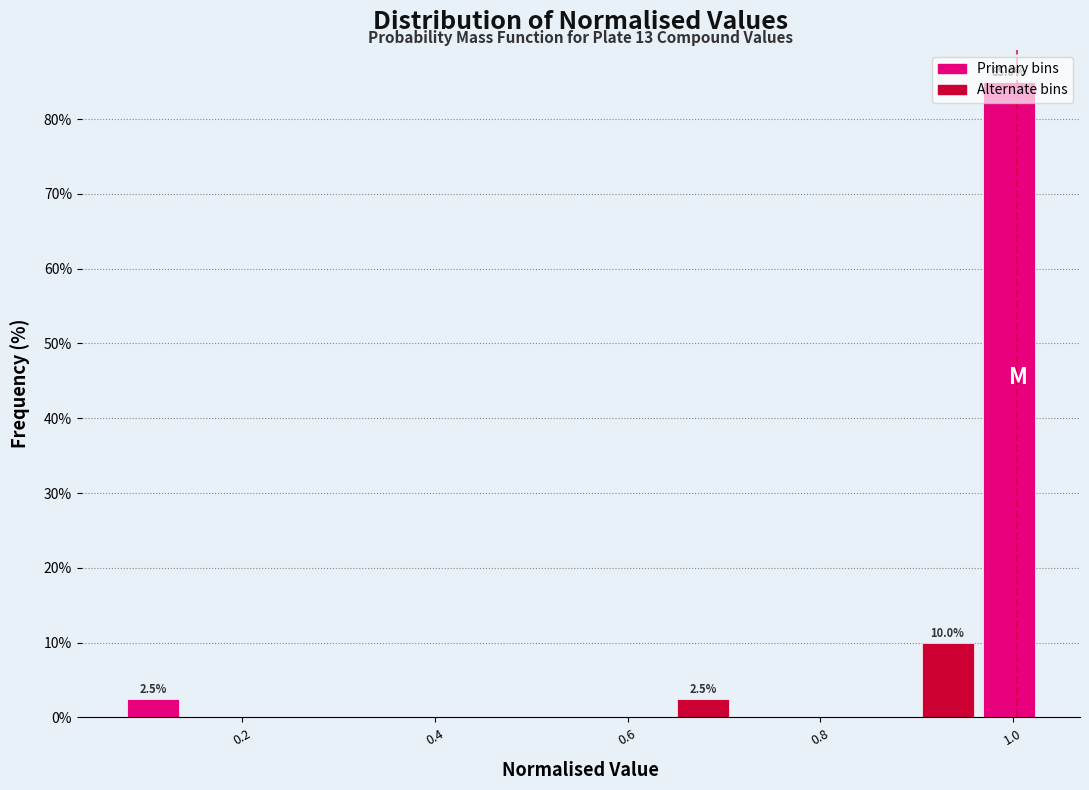

Around what value on the x-axis is the tallest bar? Give the approximate position of its centre, as read against the axis.

1.00